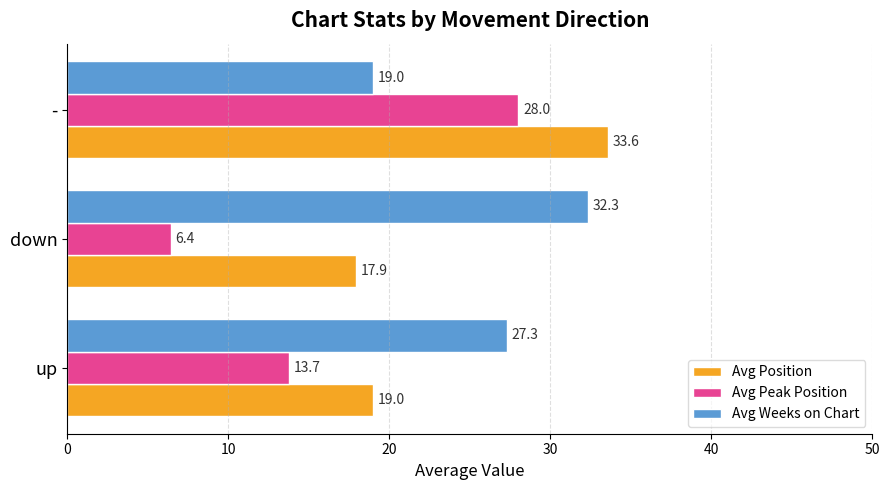

What are all the series names shown in the legend?

Avg Position, Avg Peak Position, Avg Weeks on Chart